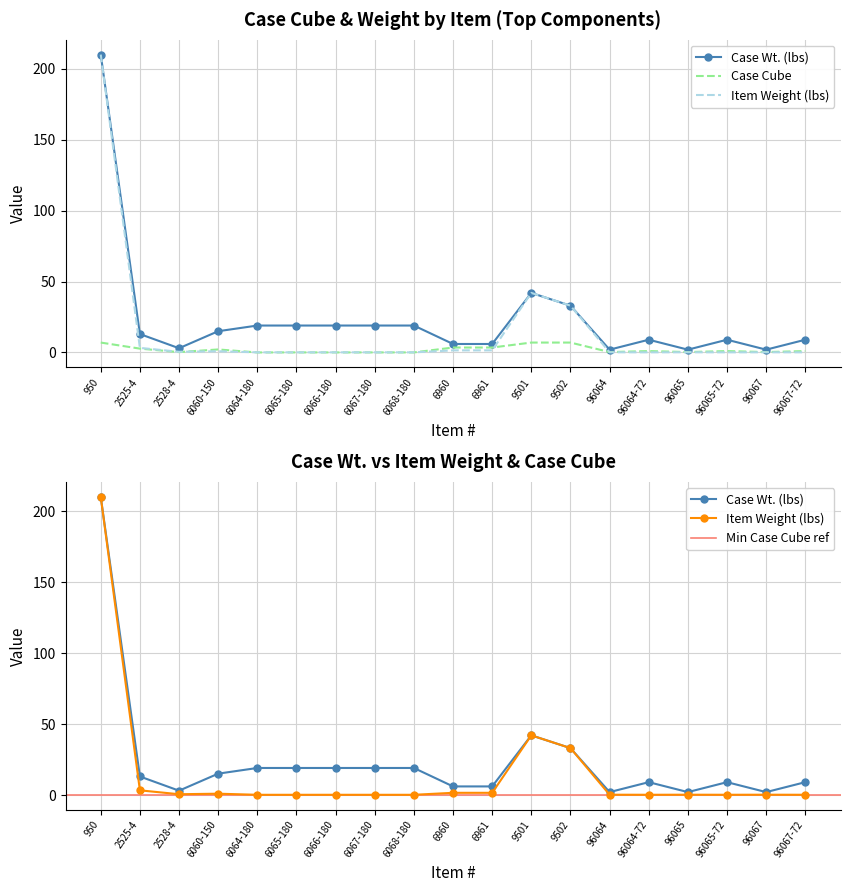

The Item Weight (lbs) series shows 0.0 at 6066-180. True or false?

False